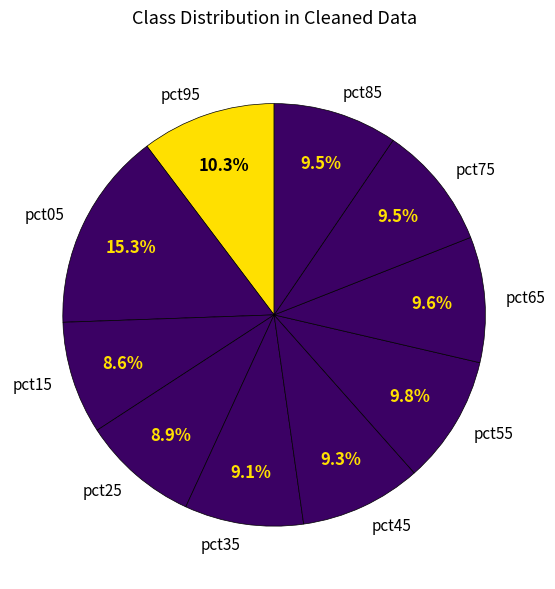

How many segments does this pie chart have?

10